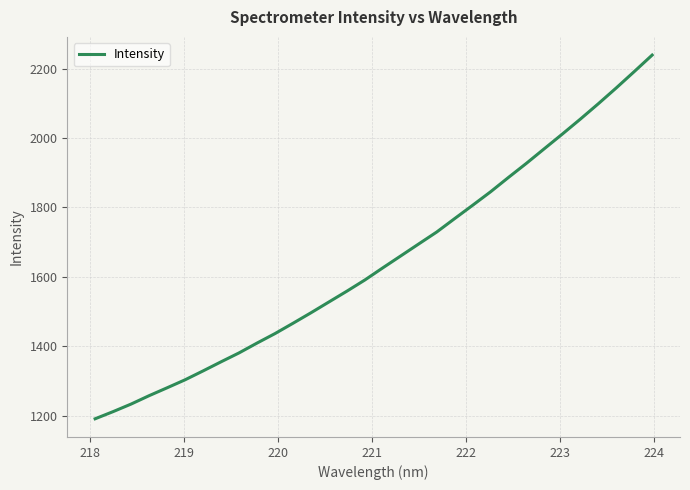

What is the difference between the maximum and minimum values?

1048.4